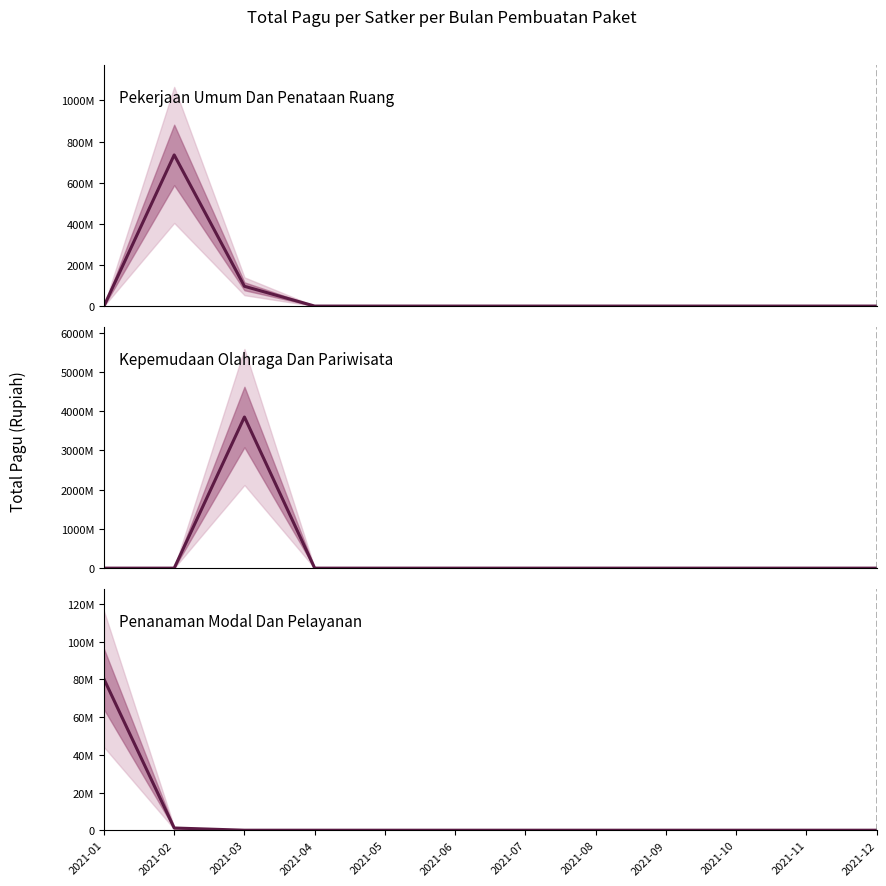

Between 2021-09 and 2021-06, which is larger?

2021-09